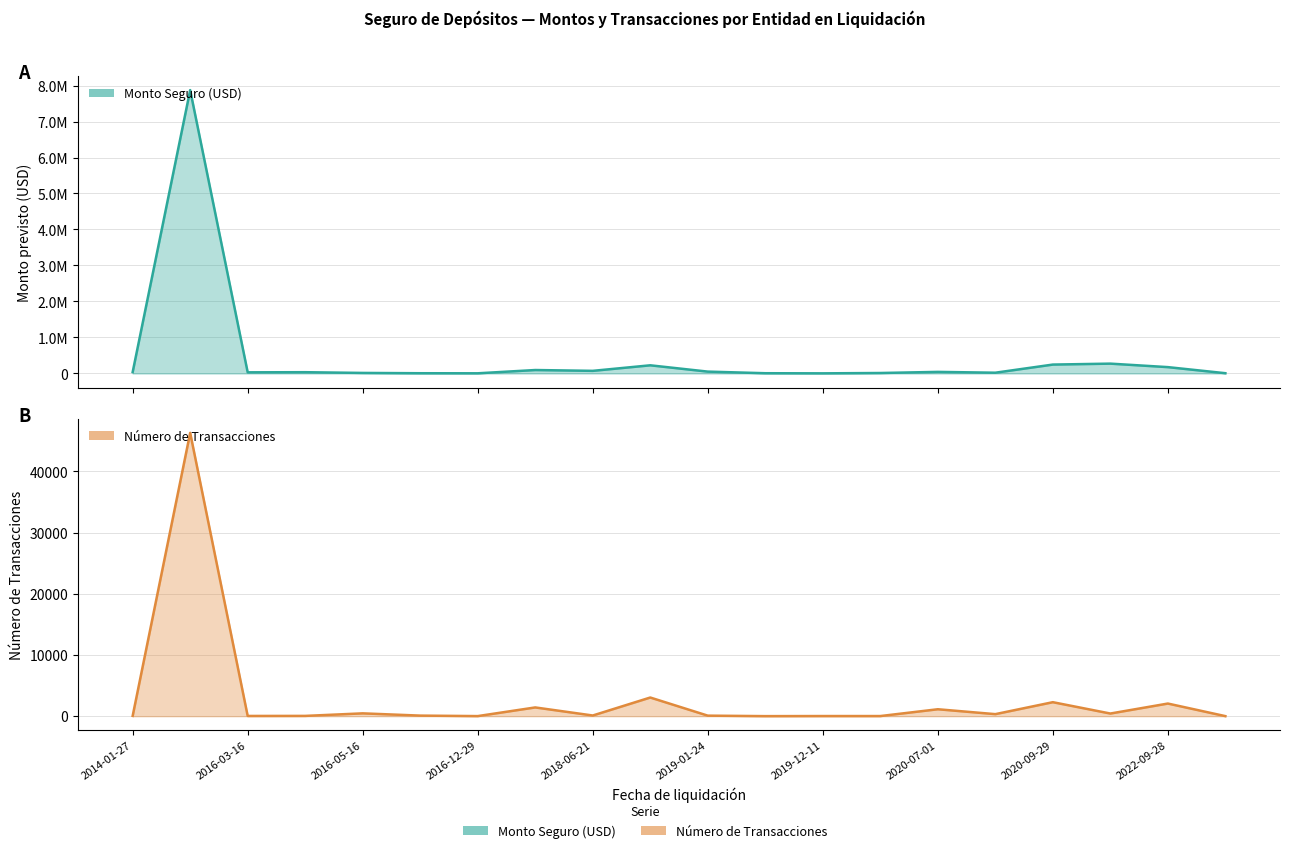

What is the total value across all series at 15?

20908.5